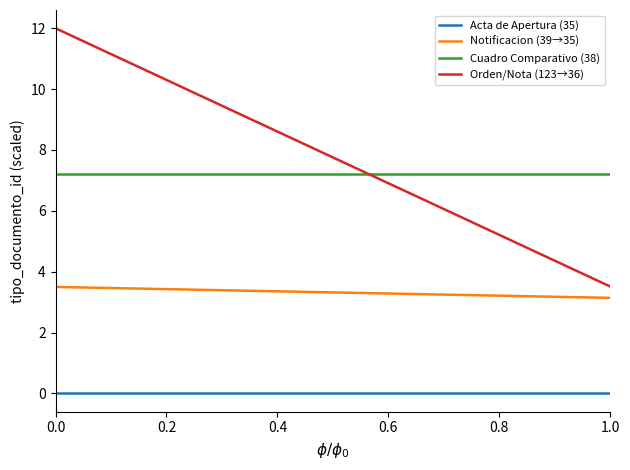

Which series has the largest range (max minus min)?

Orden/Nota (123→36)